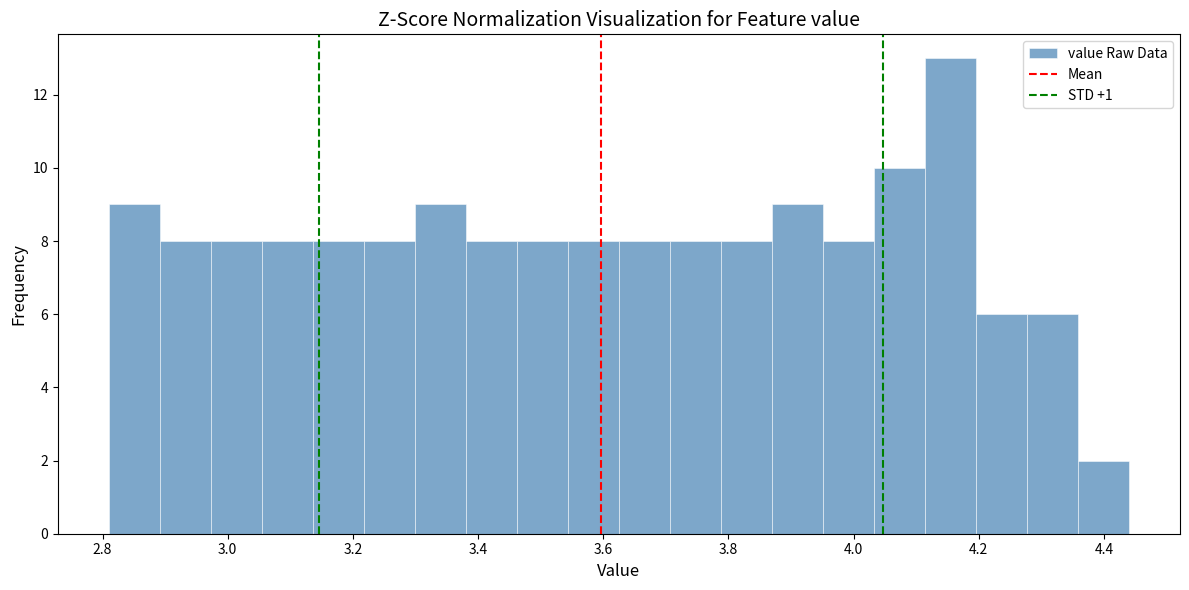

Reading left to right, list every bar in this chart as the range it spans on the x-axis followed by its height. Neither the bar edges nor the heights are printed on the chart, so give them approximately, as read against the axes.

2.82 to 2.90: 9
2.90 to 2.98: 8
2.98 to 3.06: 8
3.06 to 3.14: 8
3.14 to 3.22: 8
3.22 to 3.30: 8
3.30 to 3.38: 9
3.38 to 3.46: 8
3.46 to 3.54: 8
3.54 to 3.62: 8
3.62 to 3.70: 8
3.70 to 3.78: 8
3.78 to 3.86: 8
3.86 to 3.96: 9
3.96 to 4.04: 8
4.04 to 4.12: 10
4.12 to 4.20: 13
4.20 to 4.28: 6
4.28 to 4.36: 6
4.36 to 4.44: 2